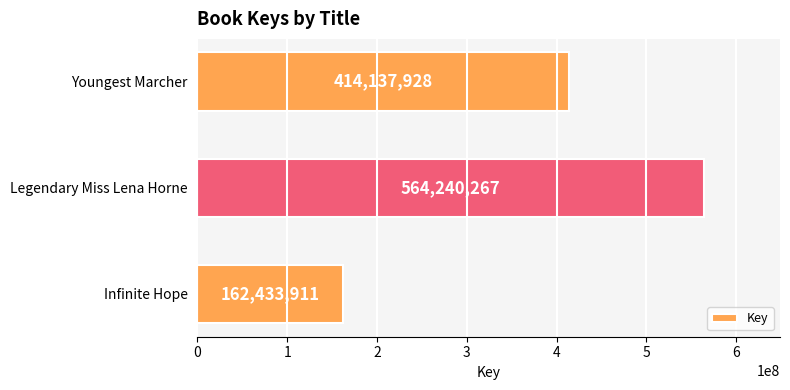

Does the chart contain stacked bars?

No